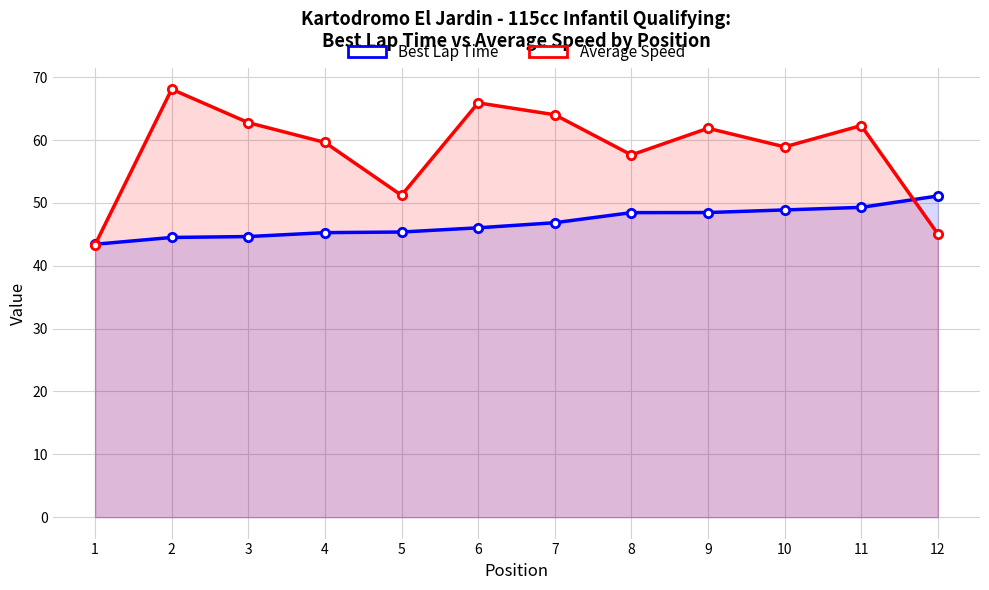

The Best Lap Time series shows 44.5 at 2. True or false?

True